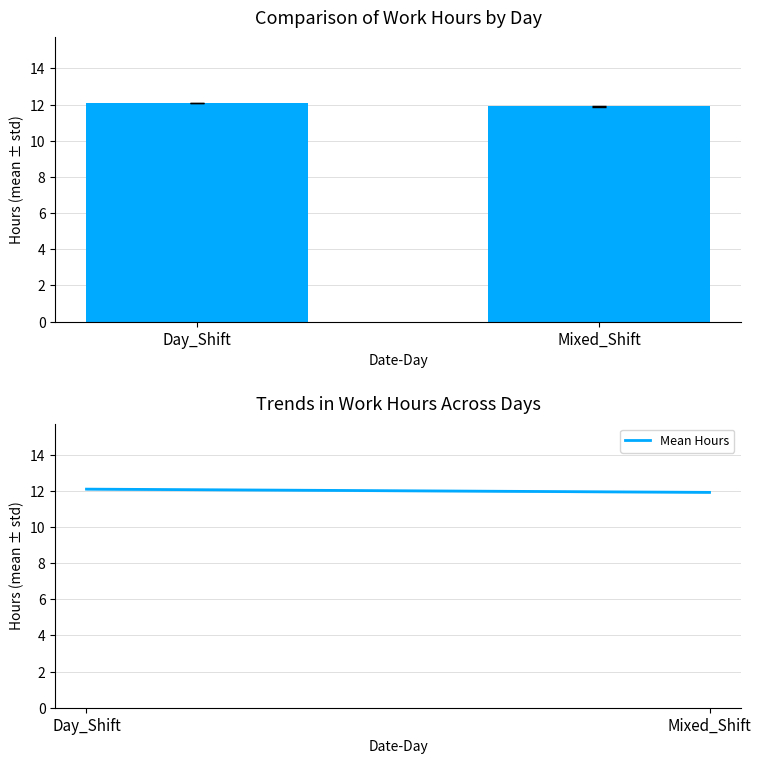

True or false: the data shows 11.9 at Mixed_Shift.

True